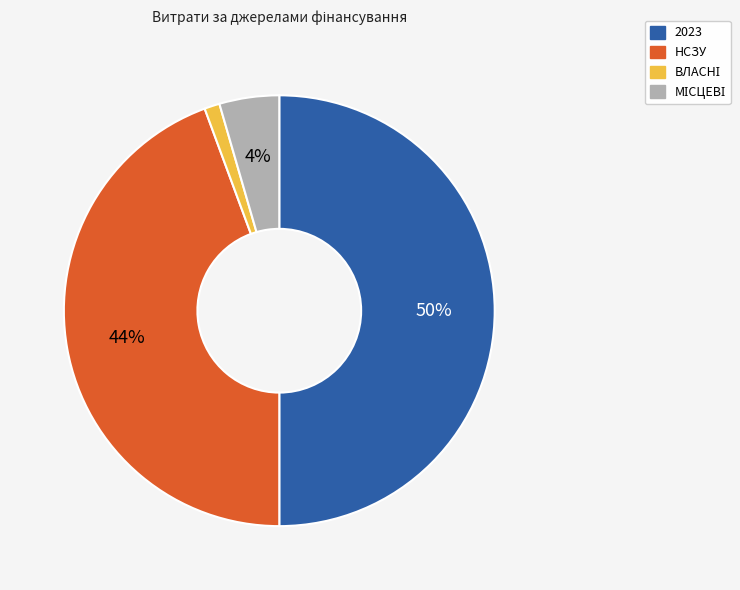

Which category has the biggest portion of the pie?

2023